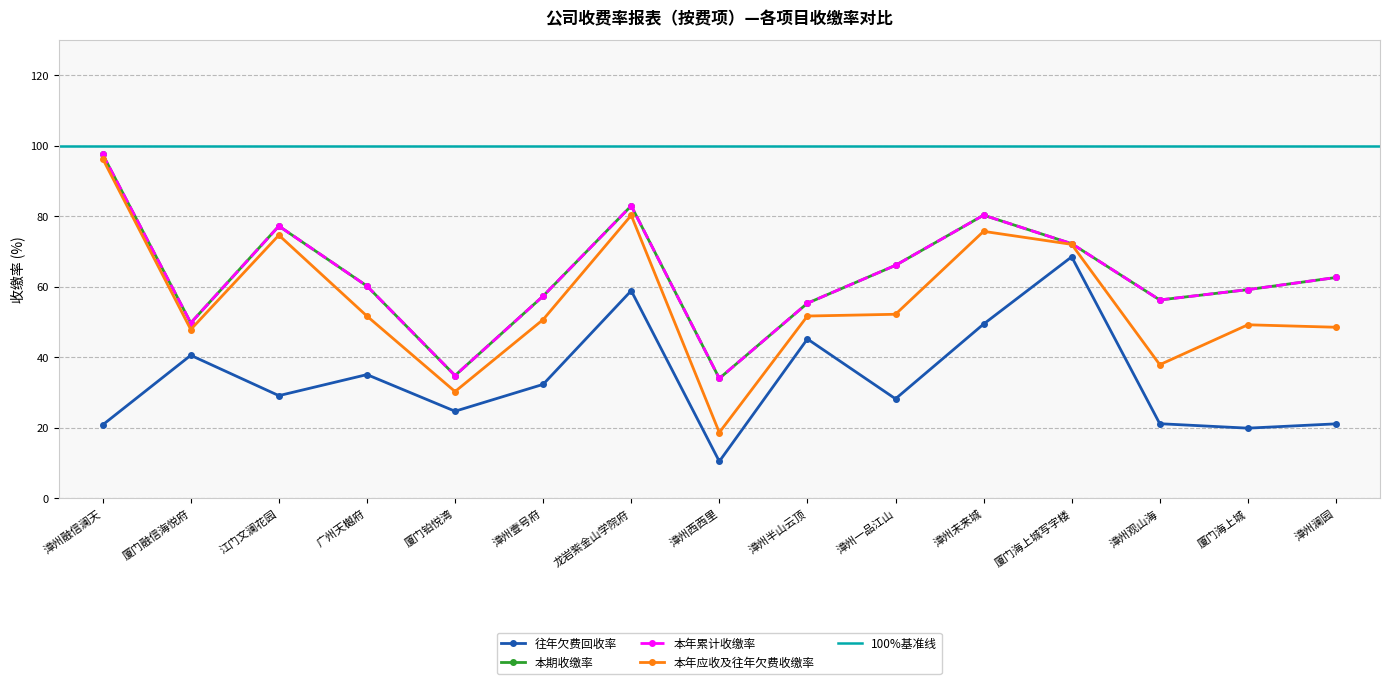

How many data points in 往年欠费回收率 are above 29?

8